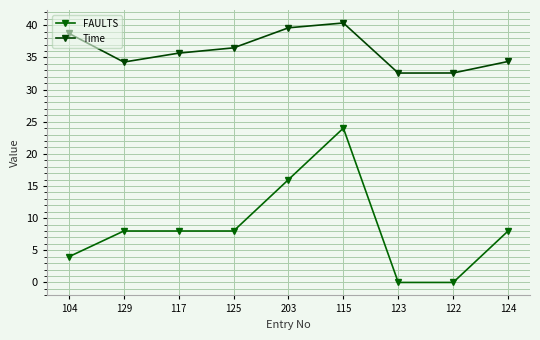

True or false: Time has a value of 54.6 at 203.

False